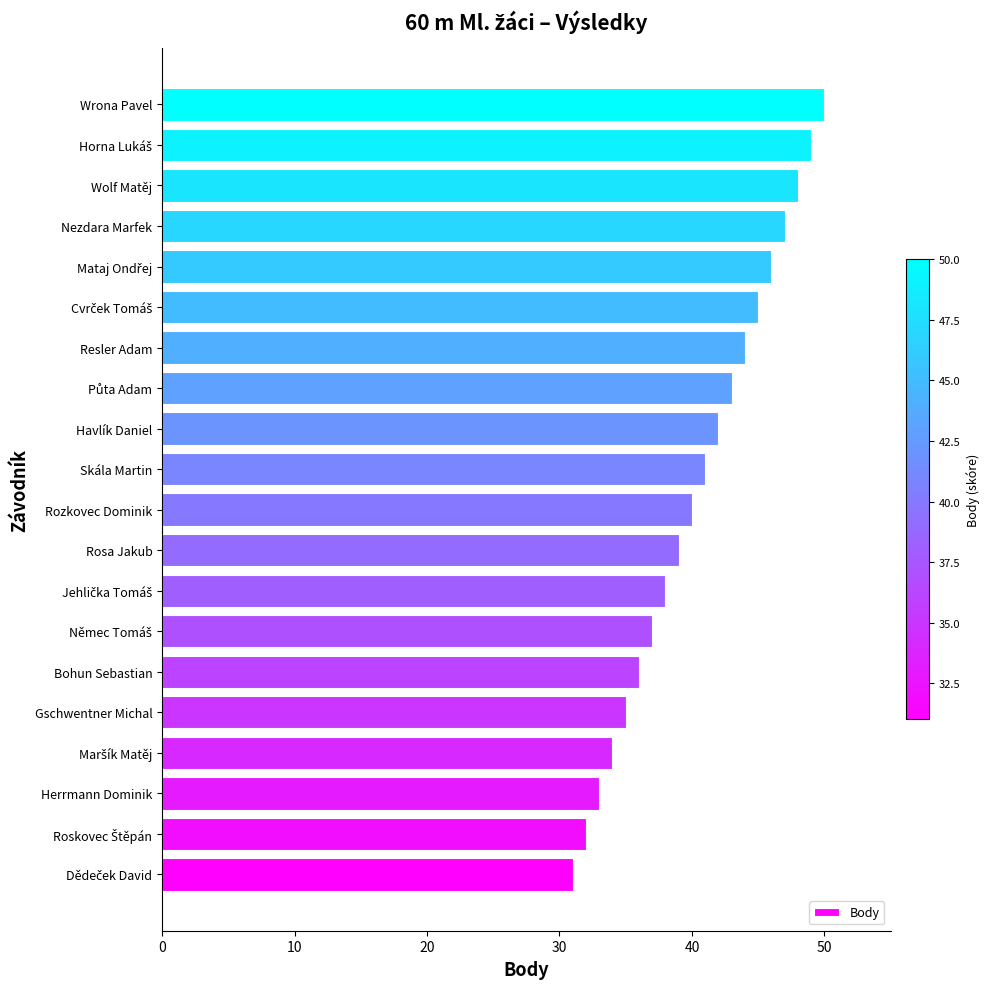

What is the greatest value displayed?

50